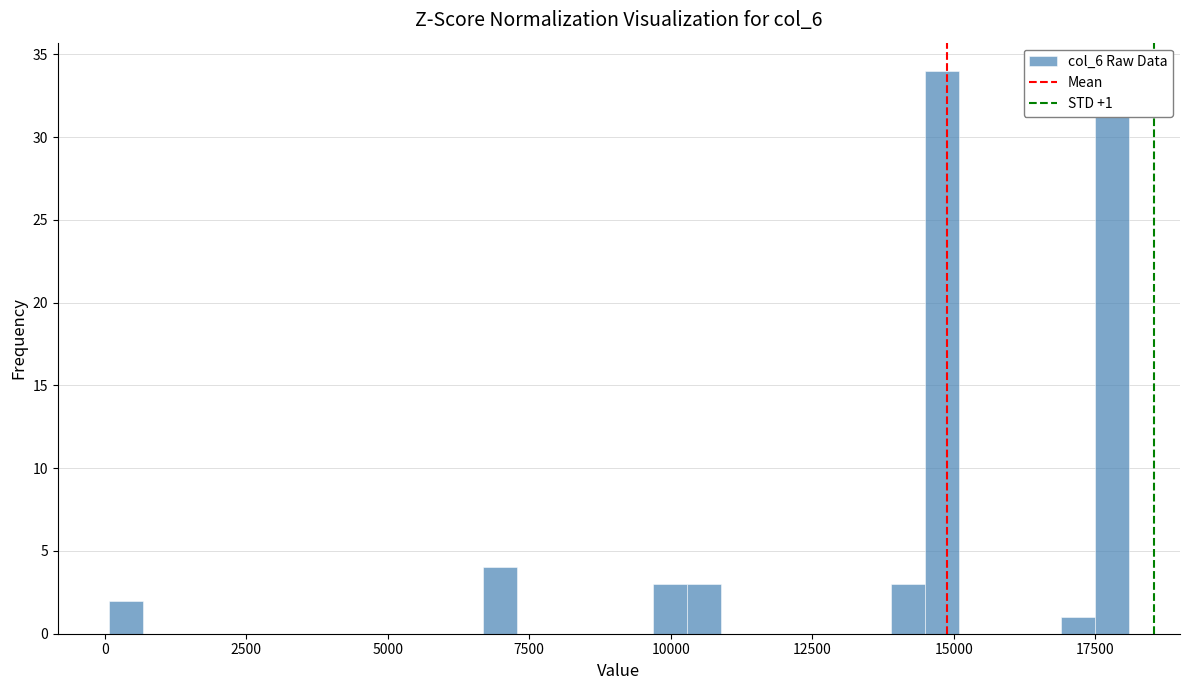

Read against the x-axis, roughly where is the centre of the tallest bar?

15000